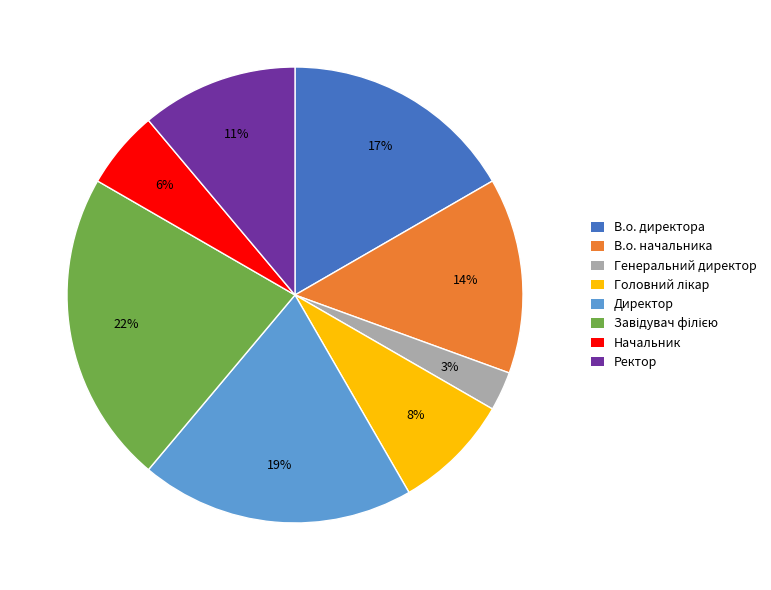

Is the sum of Генеральний директор and Начальник greater than half?

No